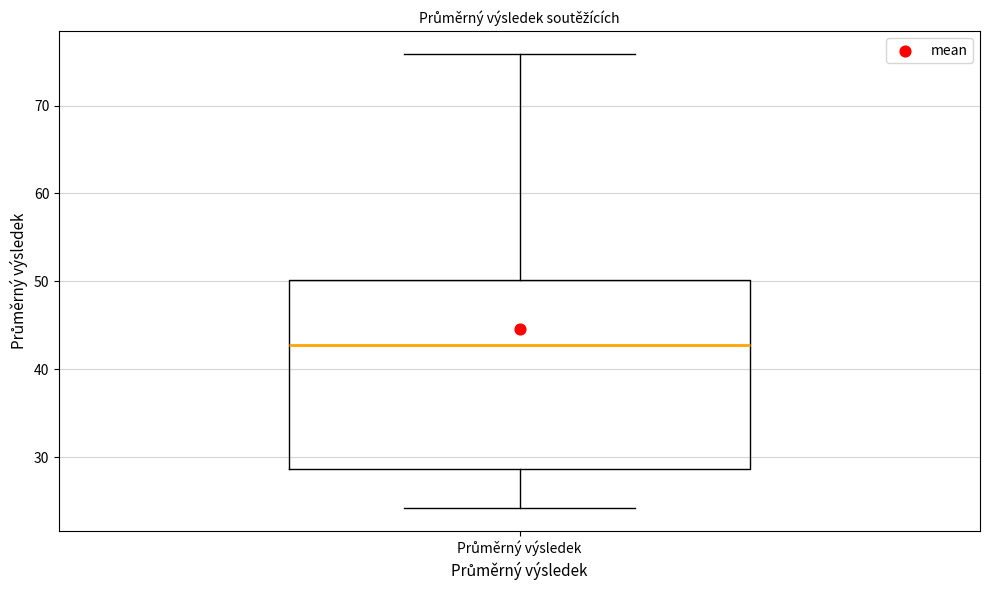

Transcribe this box plot: give where the median line is, the range the box spans, and where the two whiskers end, as read against the y-axis. The values are not printed on the chart, so give them approximately, as read against the axis.

median 43, box 29 to 50, whiskers 24 to 76